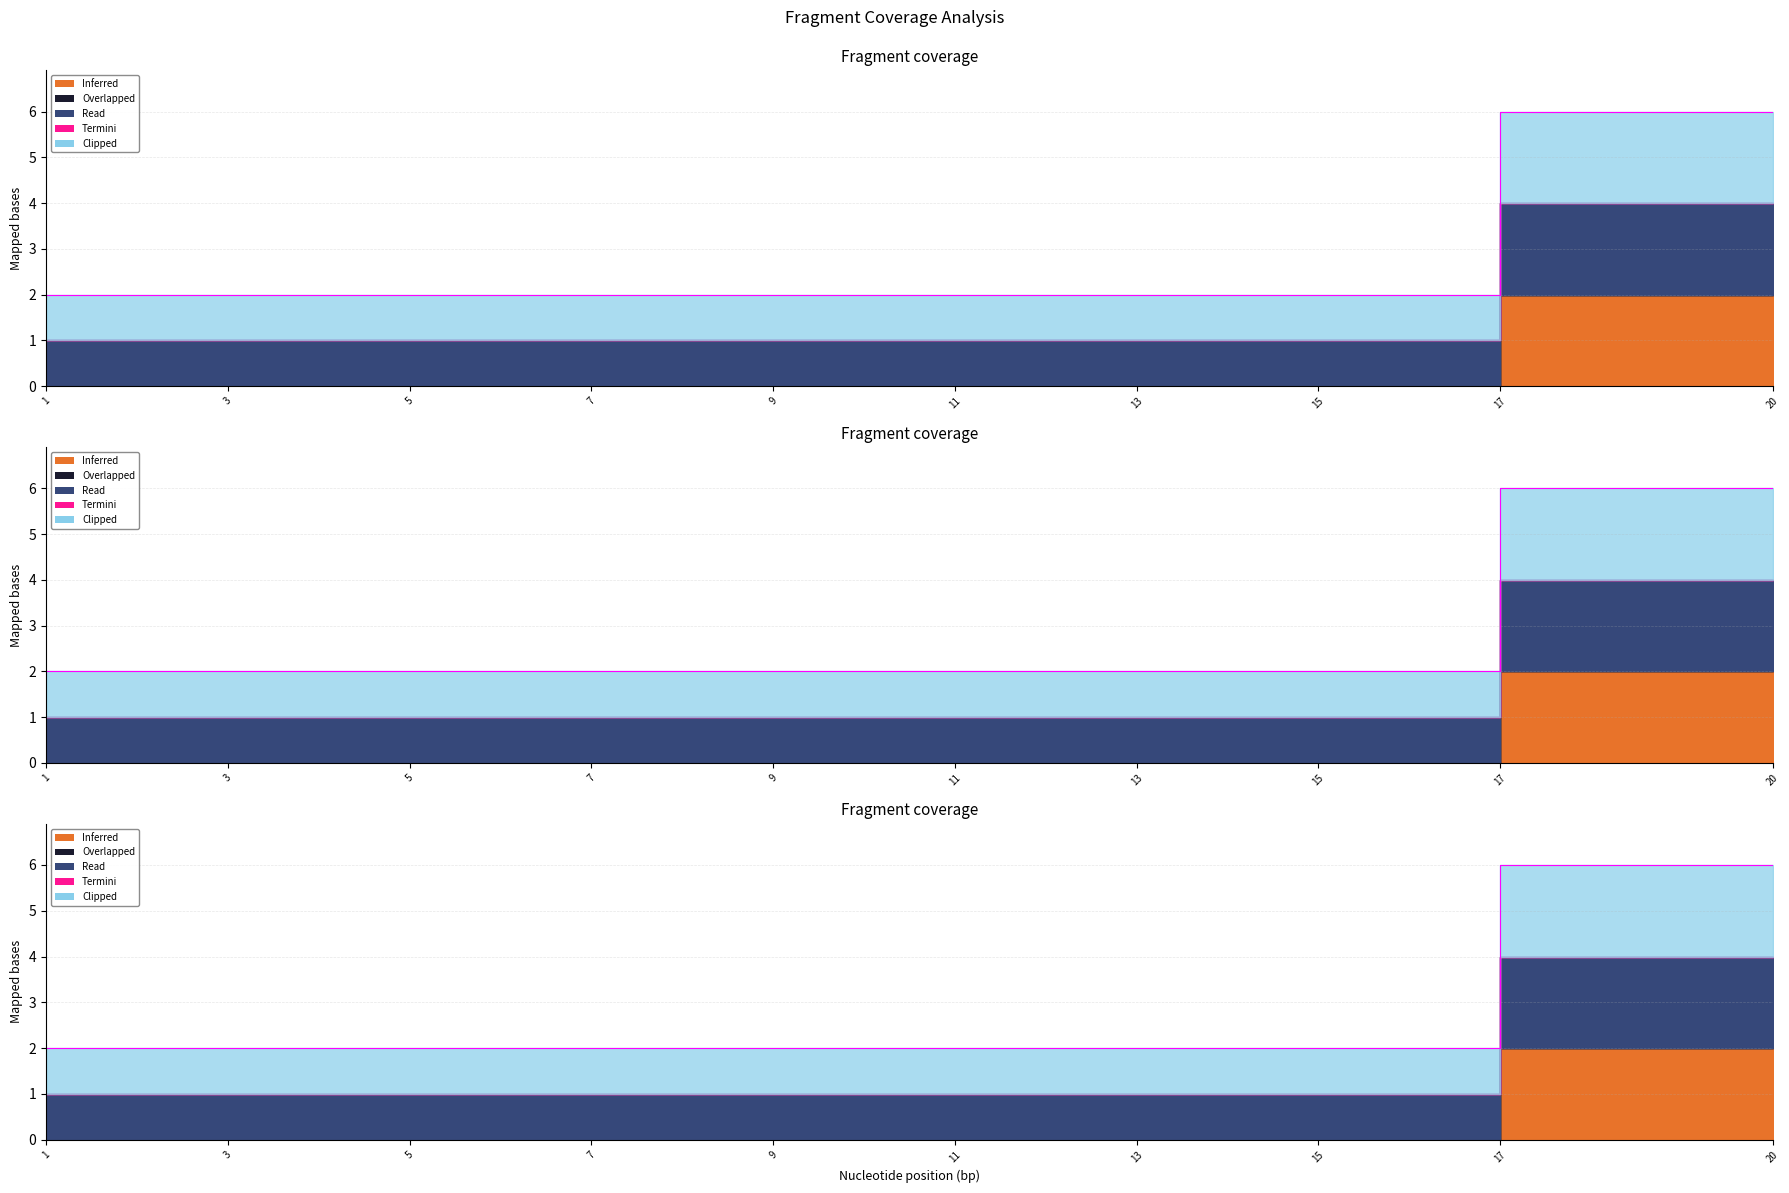

Which has a higher value, 14 or 11?

14